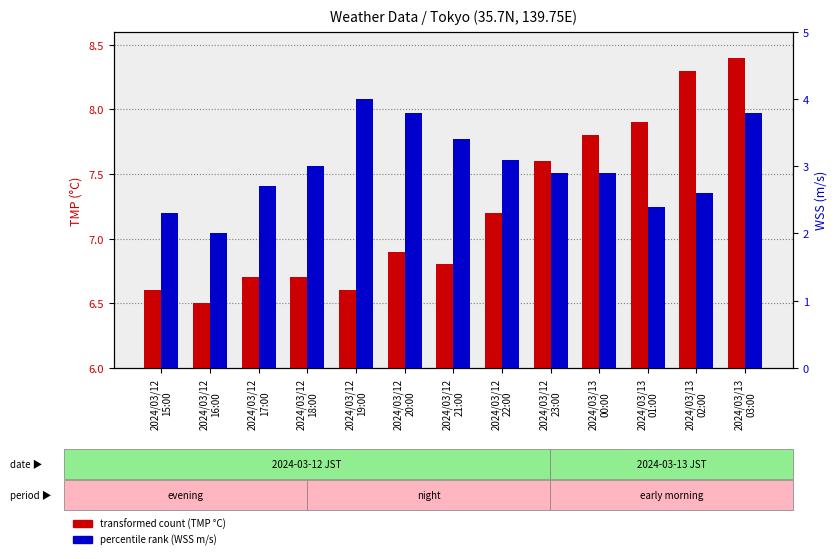

How many groups of bars are there?

13